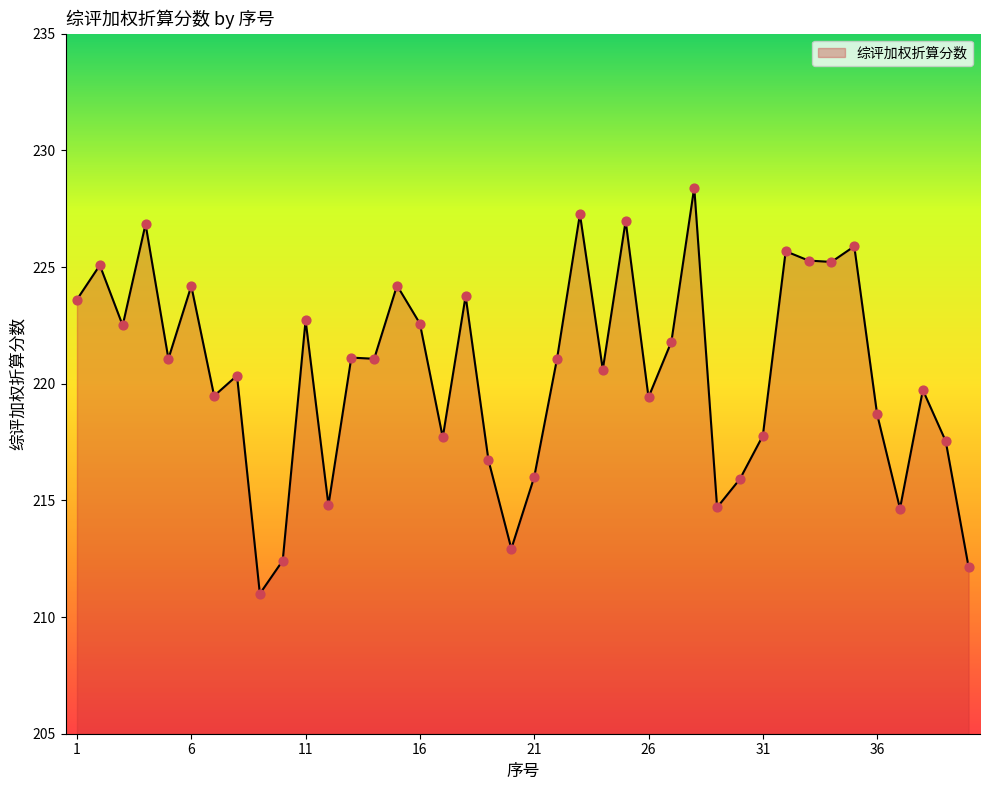

What is the minimum value shown in the chart?

211.0